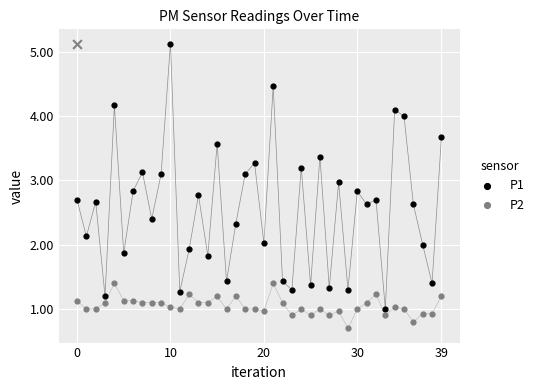

Which series has the widest spread of Y values?

P1